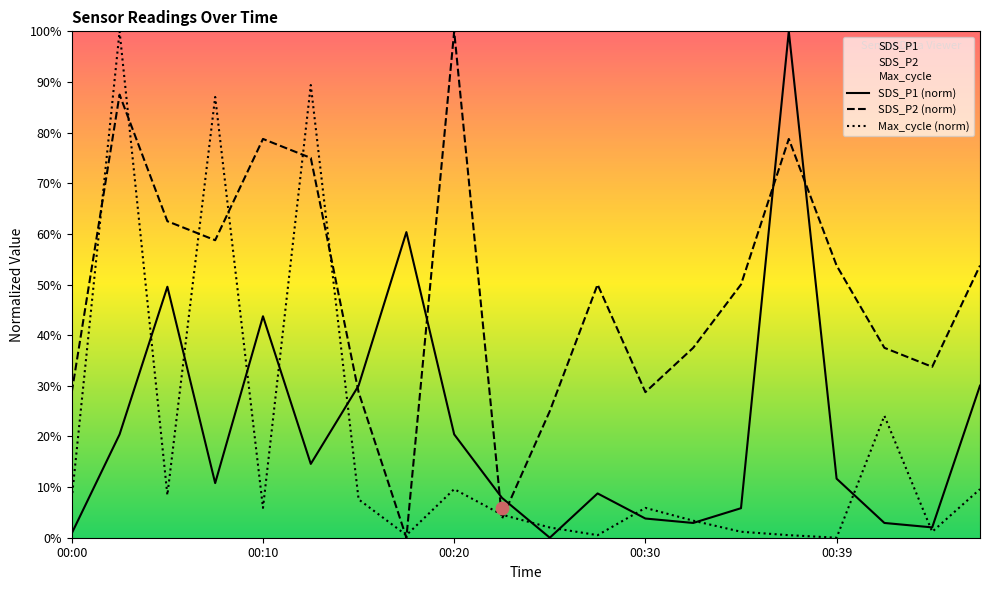

What are all the series names shown in the legend?

SDS_P1, SDS_P2, Max_cycle